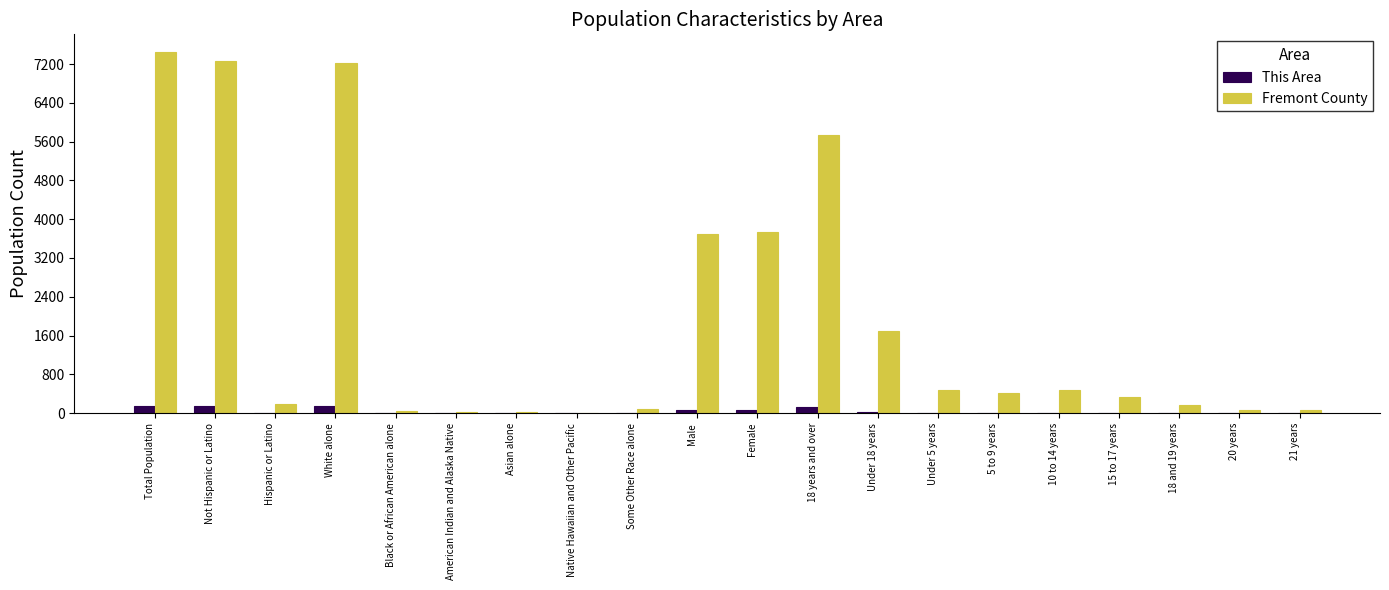

The This Area series shows 0 at Some Other Race alone. True or false?

True